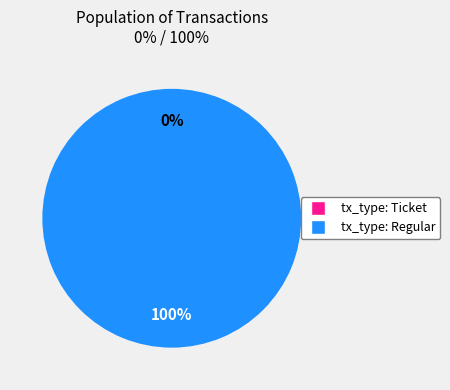

What is the smallest slice in the pie chart?

tx_type: Ticket